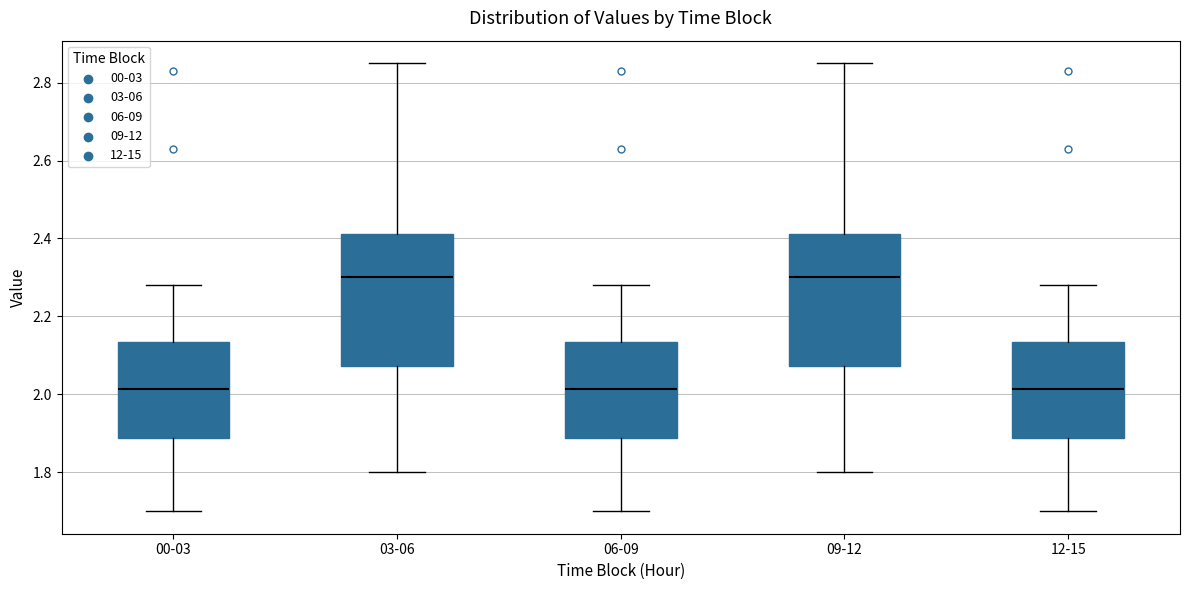

Where is the lower edge of the box for 00-03 on the y-axis? The values are not printed on the chart, so give them approximately, as read against the axis.

1.88